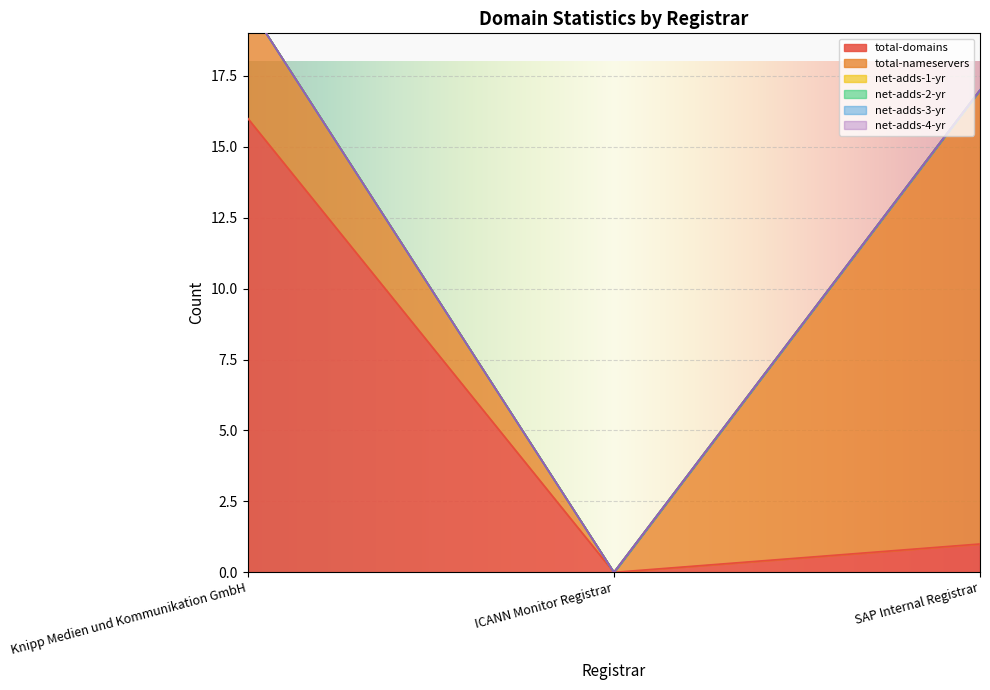

True or false: total-domains has a value of 16 at Knipp Medien und Kommunikation GmbH.

True